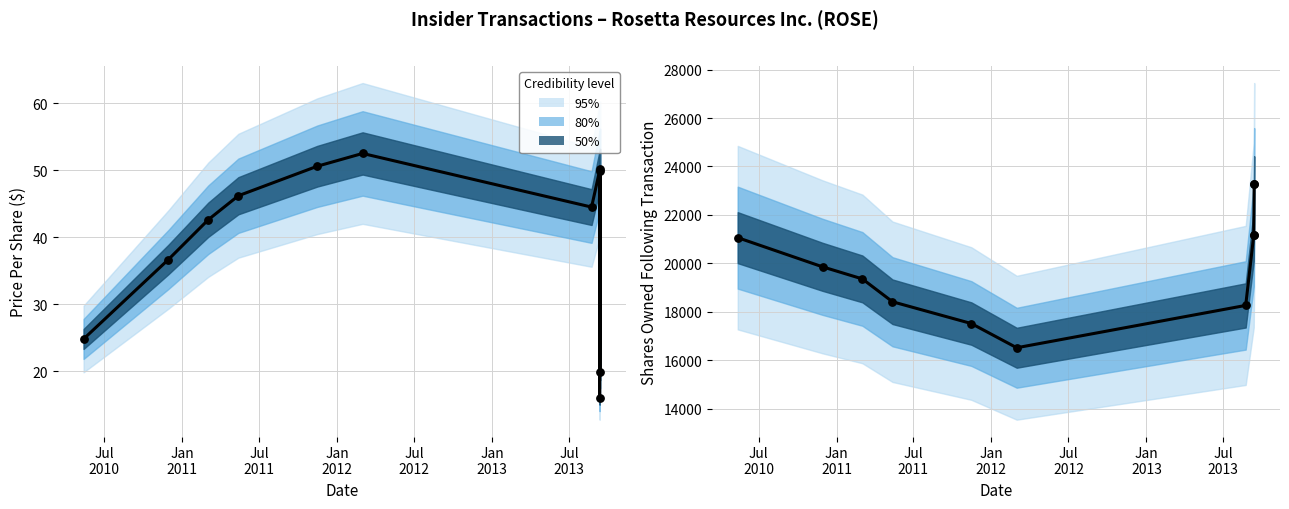

Which series reaches the maximum Y coordinate?

sharesOwnedFollowingTransaction